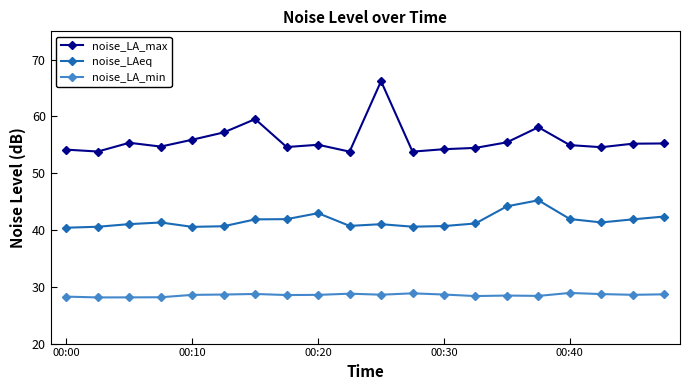

At how many categories does at least one series exceed 44?

20